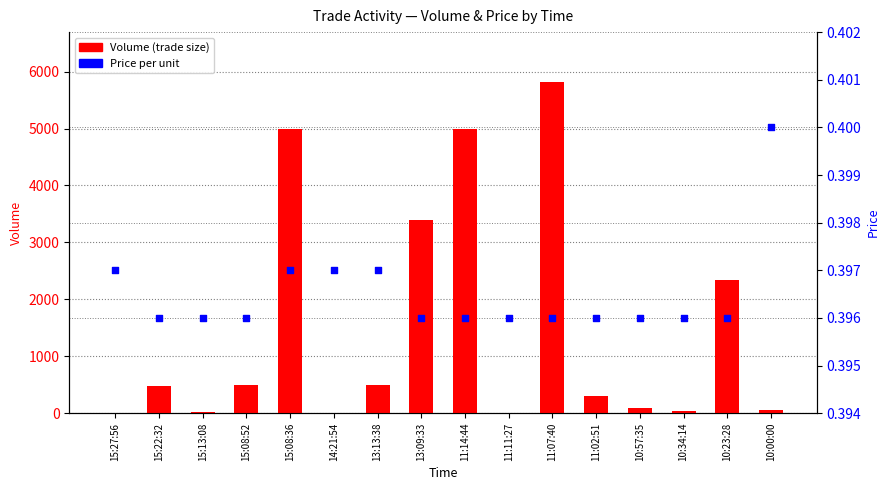

What is the total value across all series at 15:08:52?

500.4